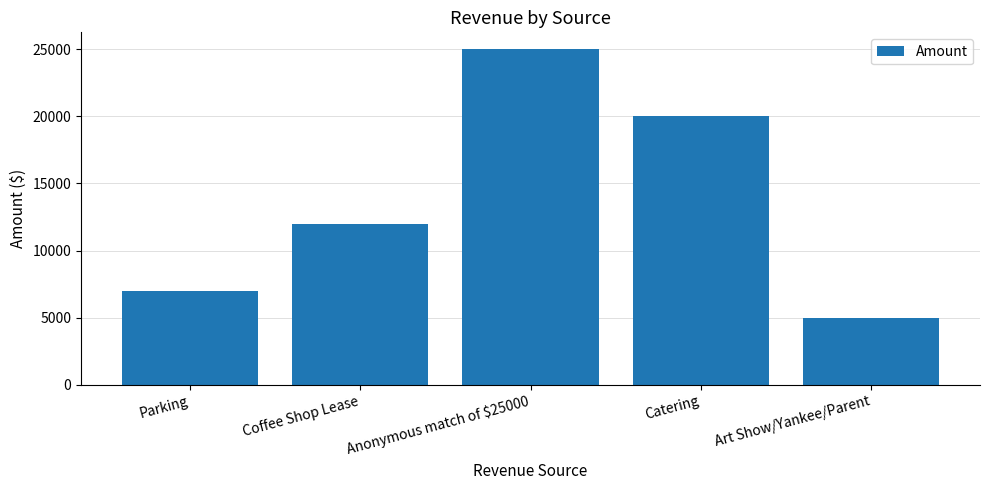

What is the maximum value shown in the chart?

25000